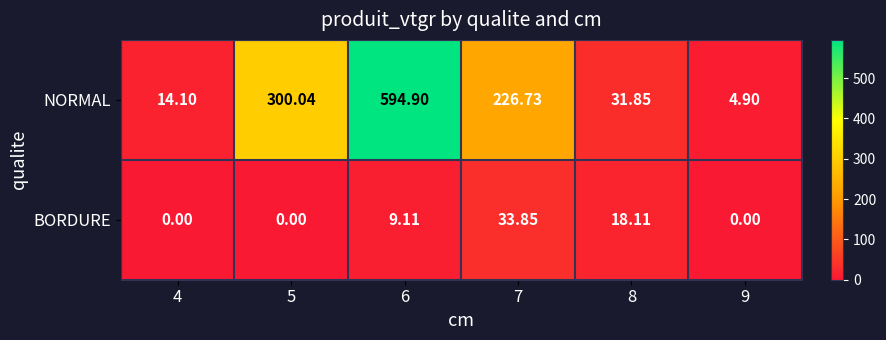

Rank the series by their average value, from highest to lowest.

NORMAL, BORDURE